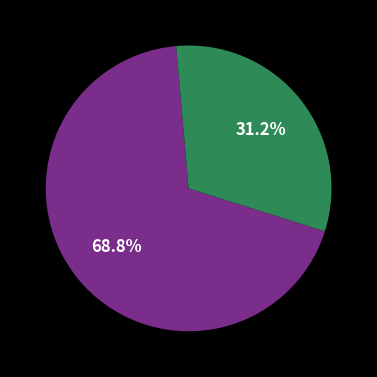

Is there any slice that represents more than half of the pie?

Yes